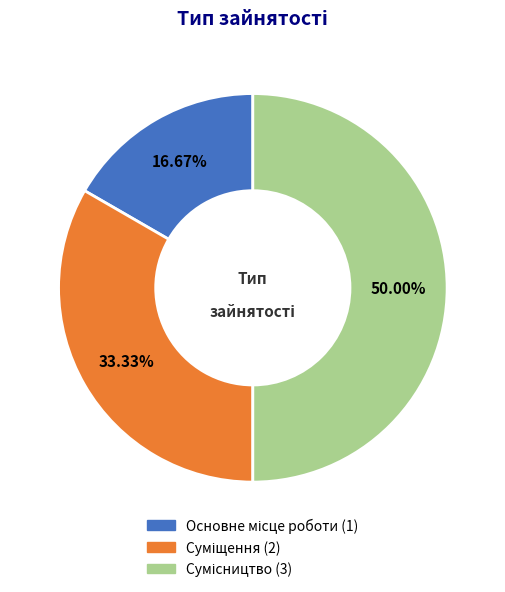

Count the number of slices in the pie.

3